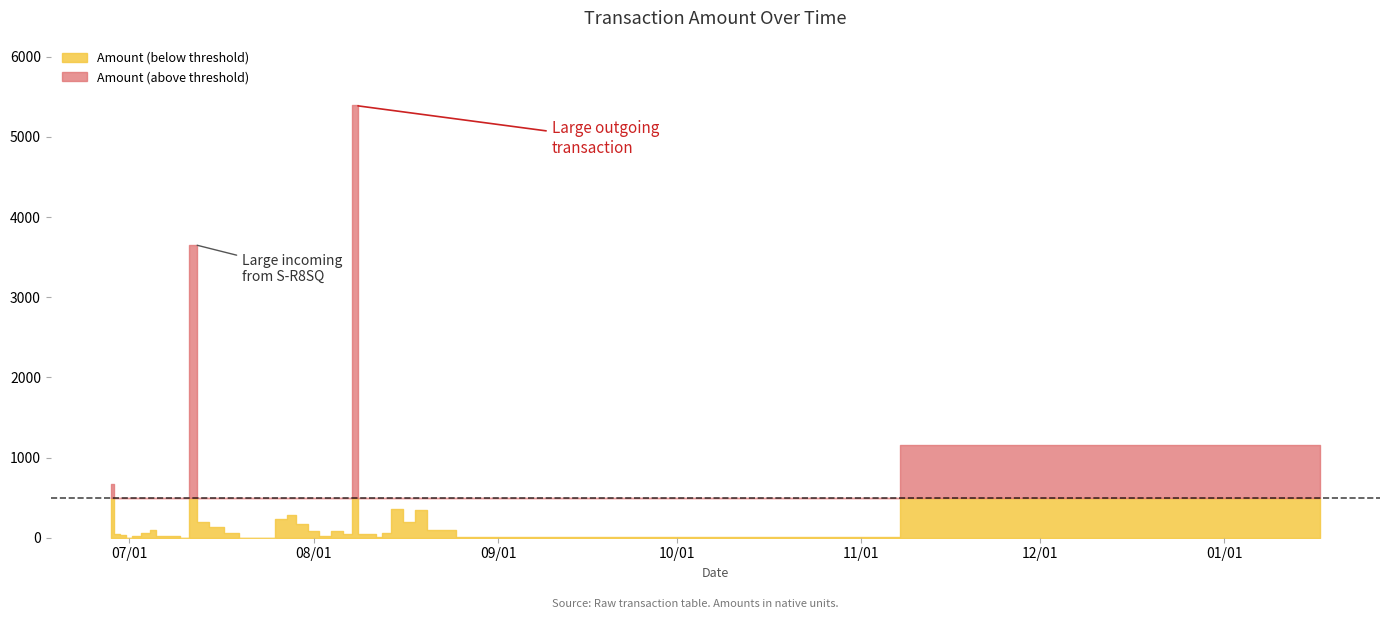

Which label corresponds to the largest value in the chart?

2017-08-08